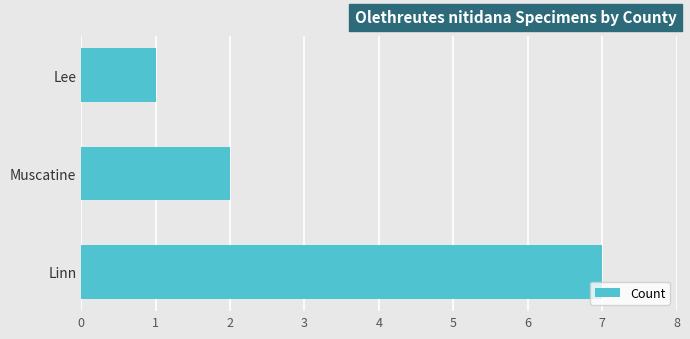

Approximately how many times larger is the value at Lee compared to Muscatine?

0.5